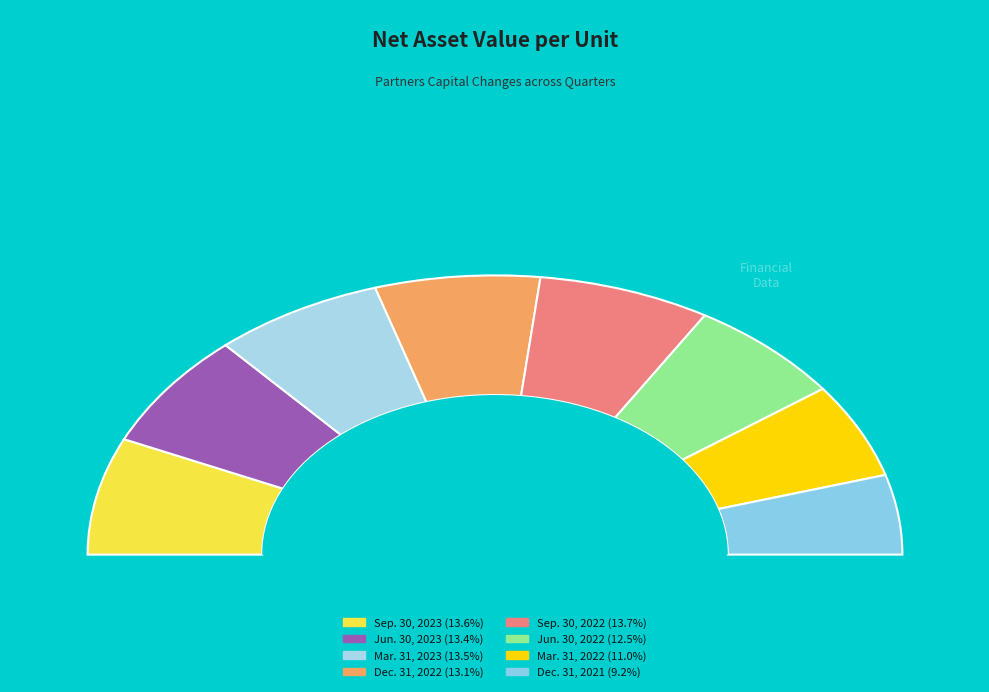

True or false: Jun. 30, 2023 accounts for 13% of the total.

True